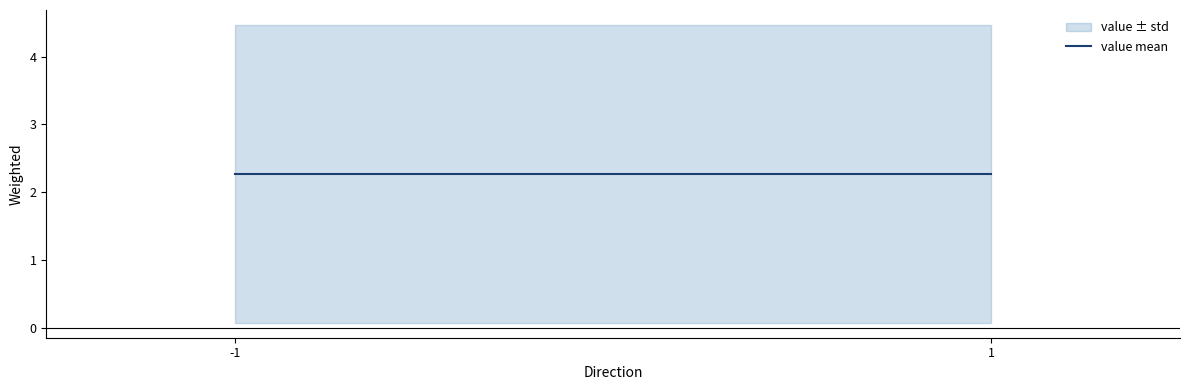

Which category has the highest value in the value series?

-1